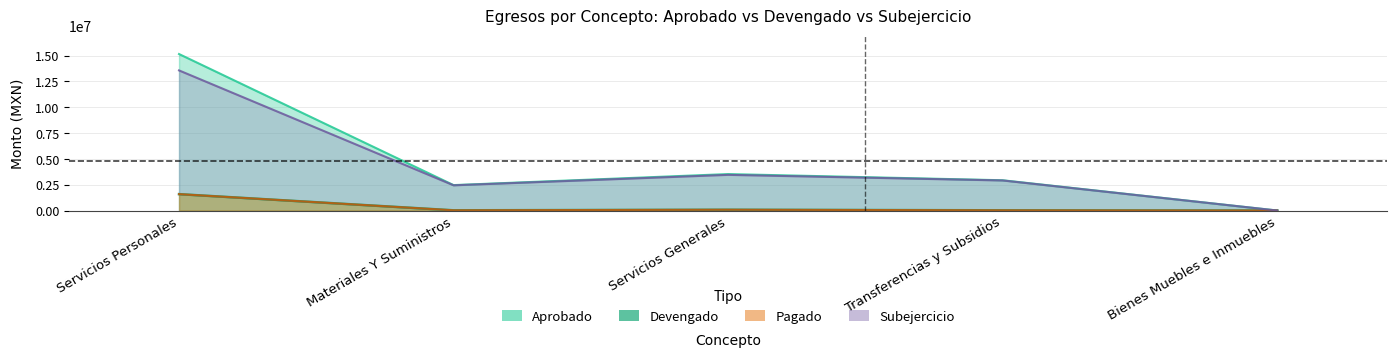

How many values in the Devengado series exceed 20035?

3